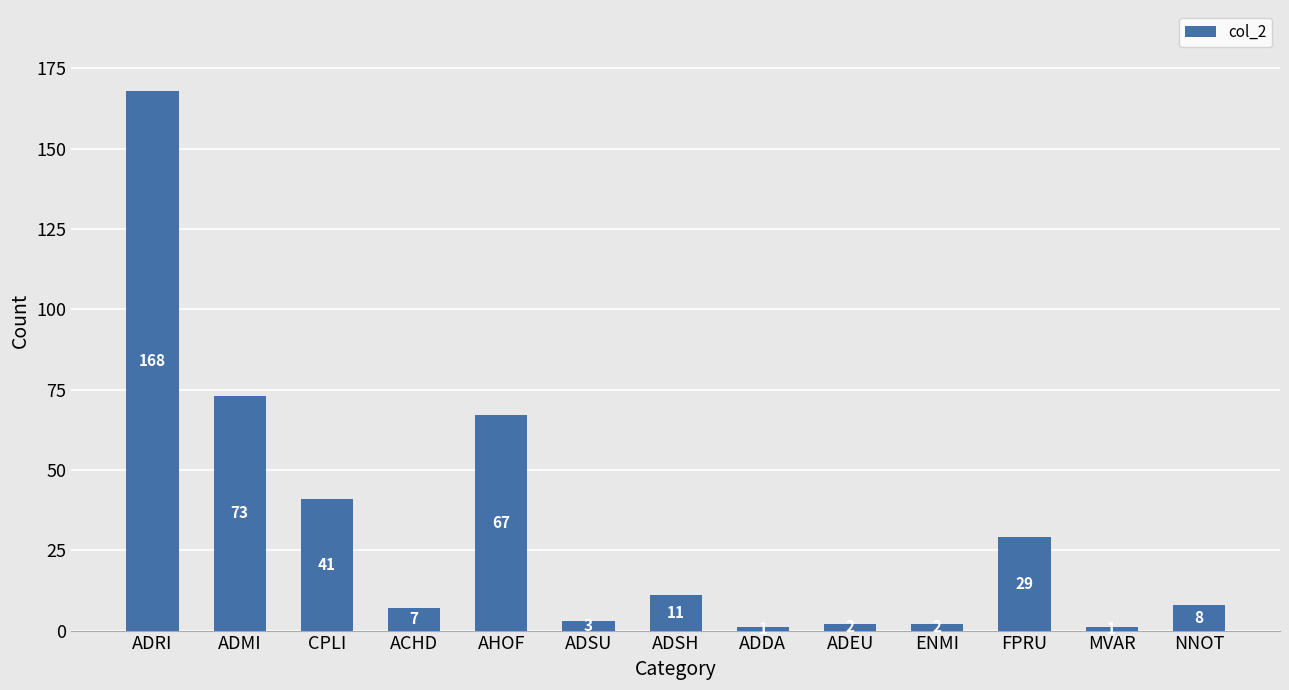

At which category does the chart reach its peak across all series?

ADRI